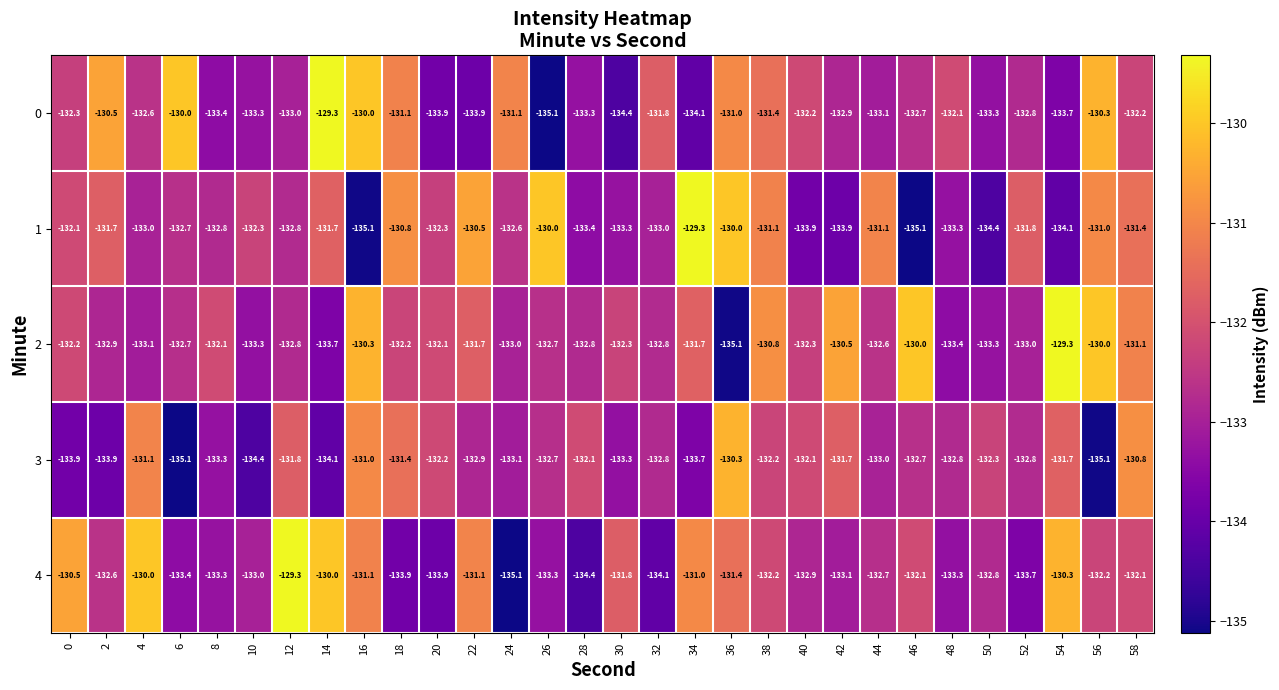

What value does the 1 series have at 48?

-133.3